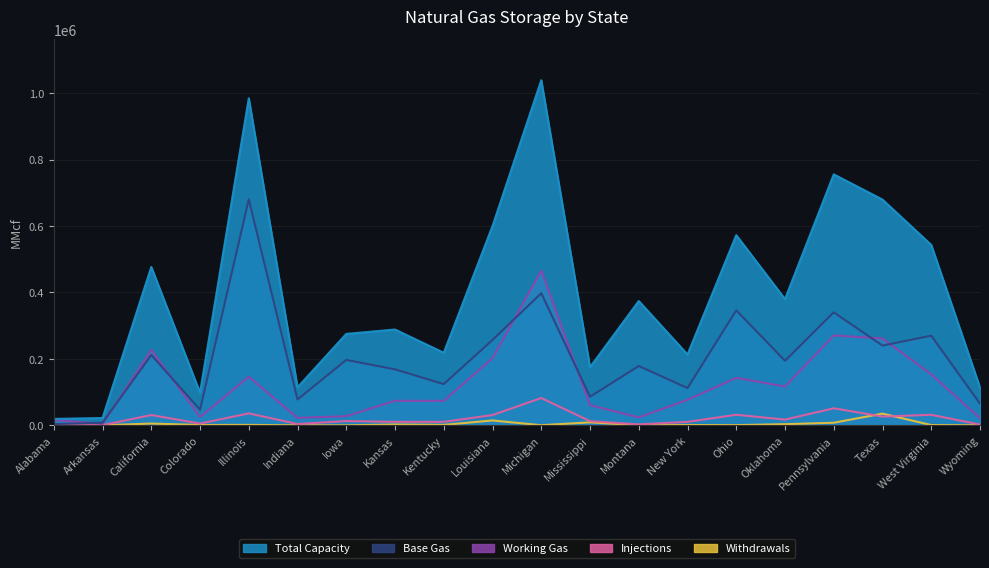

How many lines are shown in the chart?

5